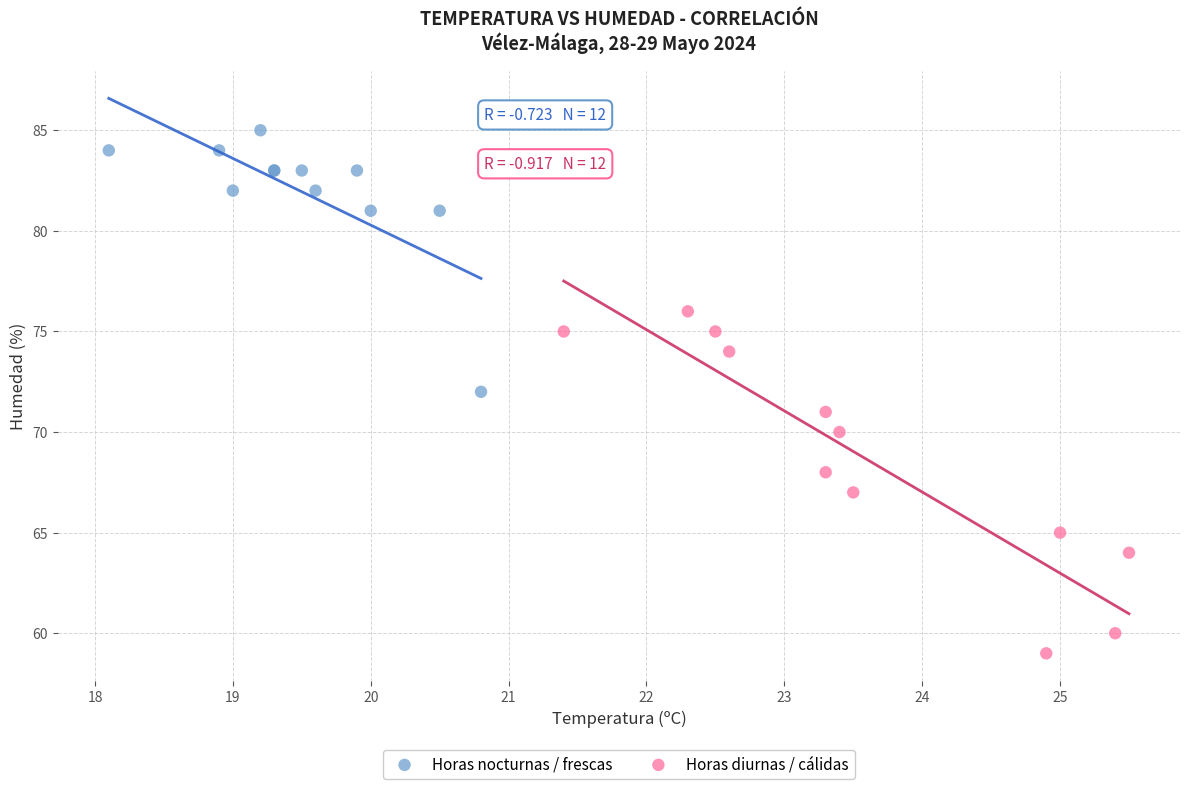

Which series has the widest spread of Y values?

Horas diurnas / cálidas